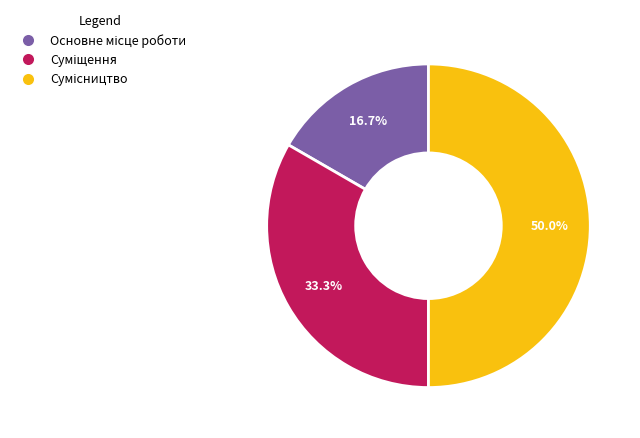

Approximately how many times larger is the value at Суміщення compared to Основне місце роботи?

2.0